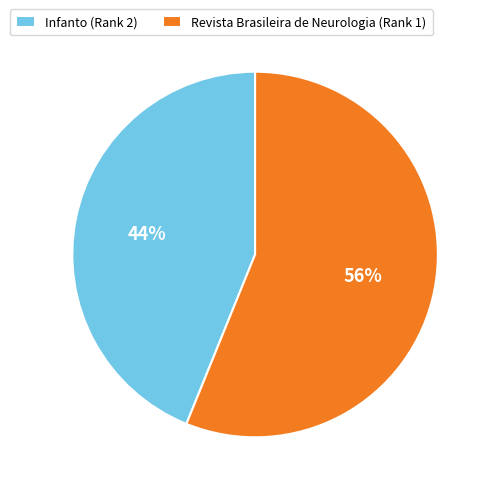

Combined, do Revista Brasileira de Neurologia (Rank 1) and Infanto (Rank 2) account for over 50%?

Yes